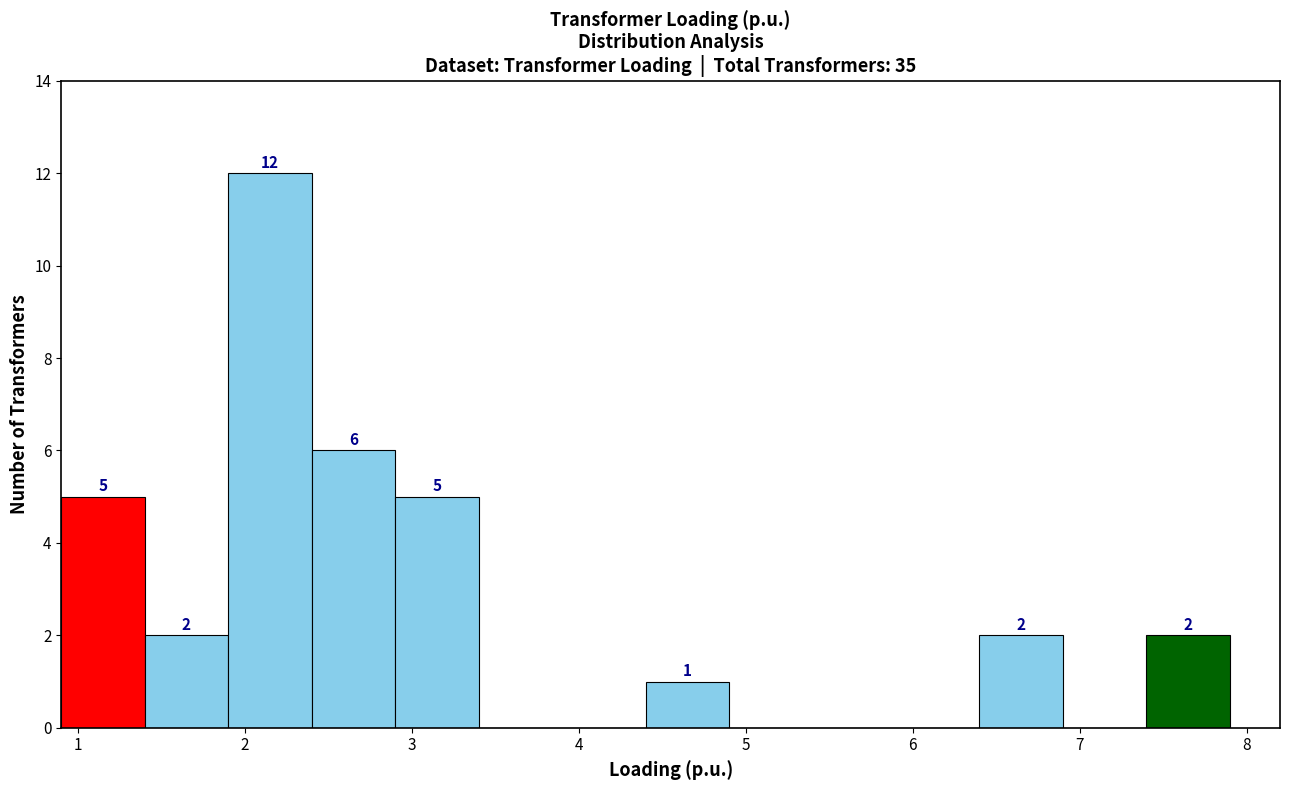

Which range on the x-axis has the tallest bar?

1.9 to 2.4